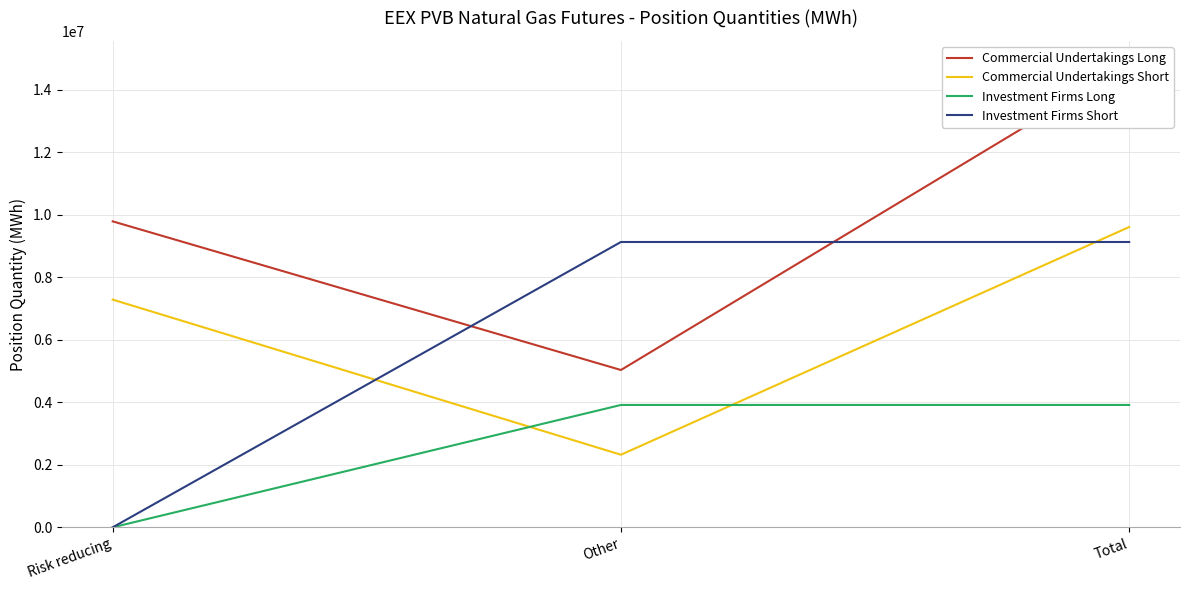

Does the chart display data point markers on the line(s)?

No